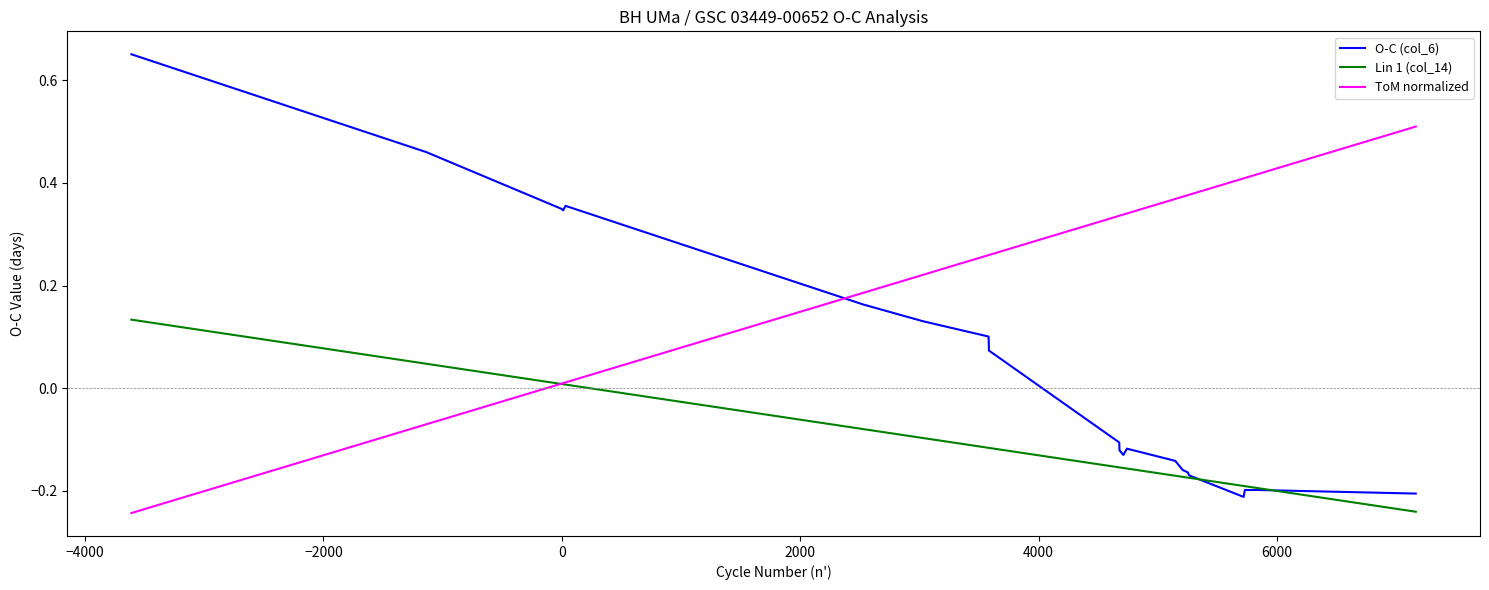

At how many categories does at least one series exceed 0?

21